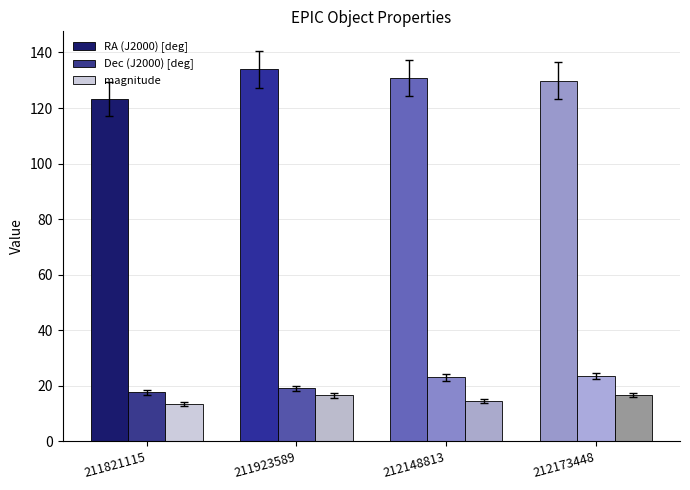

How many values in the magnitude series exceed 16?

2